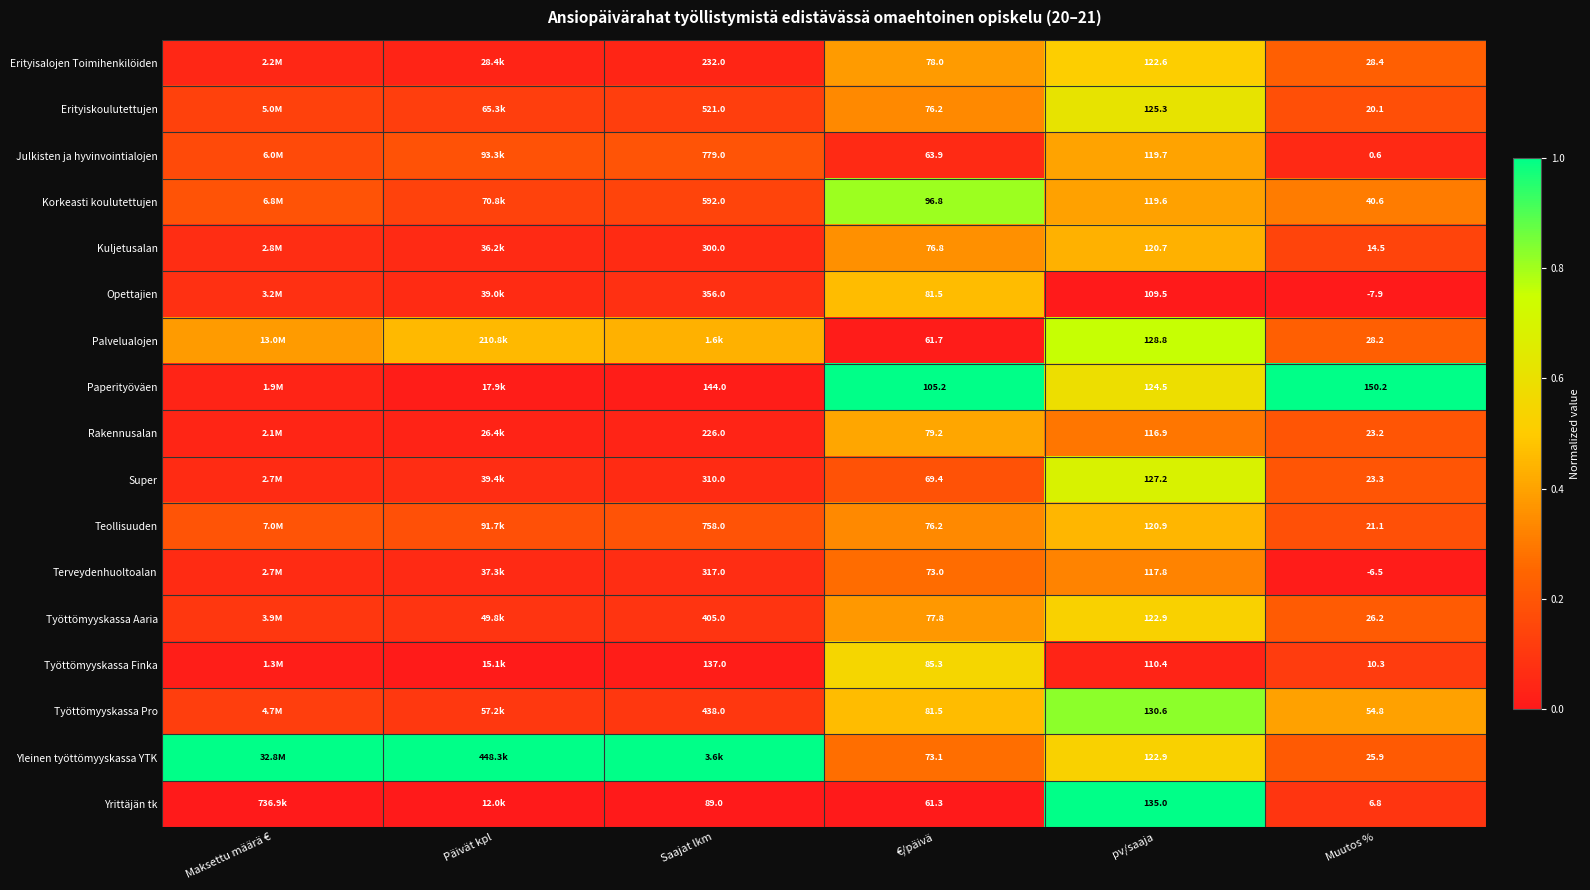

At Muutos %, list the series in order from smallest to largest.

Opettajien, Terveydenhuoltoalan, Julkisten ja hyvinvointialojen, Yrittäjän tk, Työttömyyskassa Finka, Kuljetusalan, Erityiskoulutettujen, Teollisuuden, Rakennusalan, Super, Yleinen työttömyyskassa YTK, Työttömyyskassa Aaria, Palvelualojen, Erityisalojen Toimihenkilöiden, Korkeasti koulutettujen, Työttömyyskassa Pro, Paperityöväen